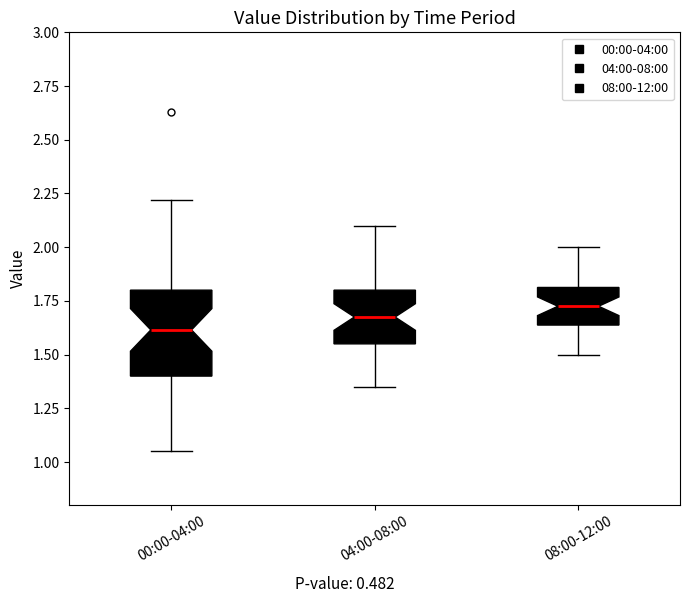

Where is the lower edge of the box for 04:00-08:00 on the y-axis? The values are not printed on the chart, so give them approximately, as read against the axis.

1.55